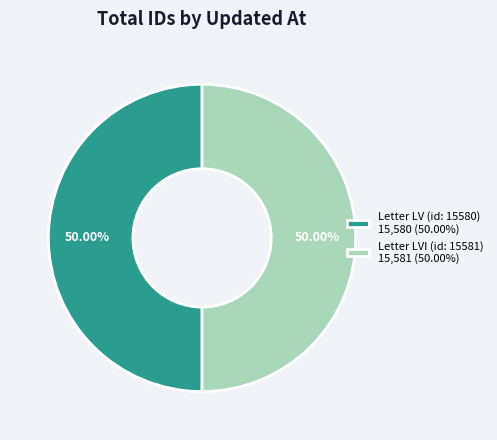

Combined, do Letter LVI (id: 15581) 15,581 (50.00%) and Letter LV (id: 15580) 15,580 (50.00%) account for over 50%?

Yes